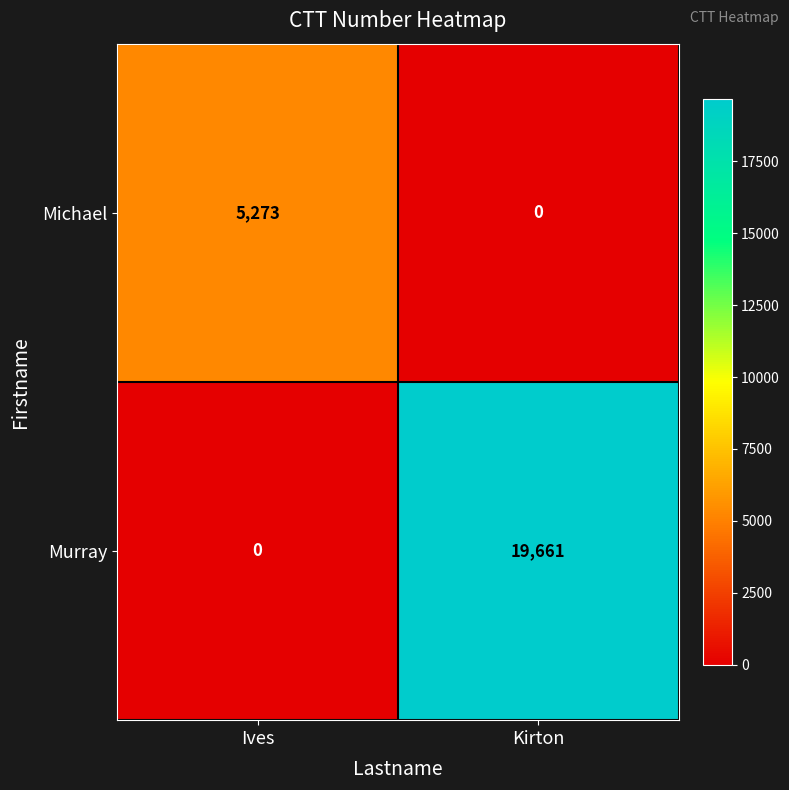

List the series in order of their peak value, lowest first.

Michael, Murray